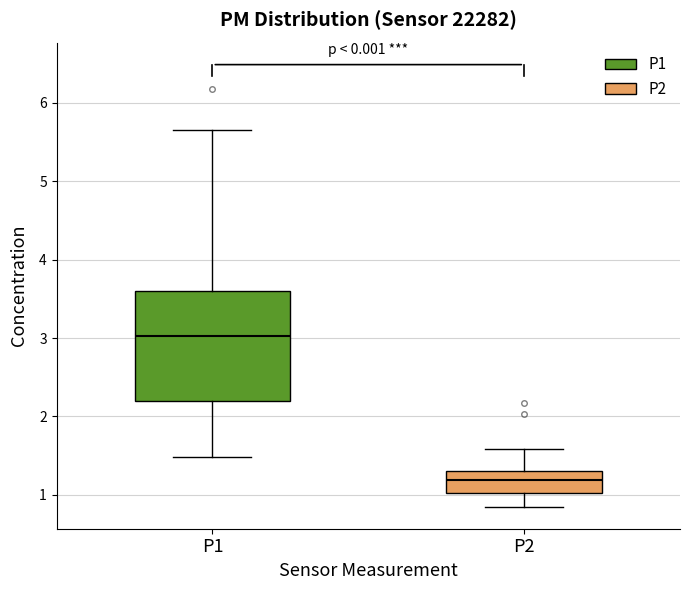

Reading left to right, transcribe this box plot: for each box, give where its median line is, the range the box spans, and where its two whiskers end, as read against the y-axis. The values are not printed on the chart, so give them approximately, as read against the axis.

P1: median 3.0, box 2.2 to 3.6, whiskers 1.5 to 5.7
P2: median 1.2, box 1.0 to 1.3, whiskers 0.9 to 1.6